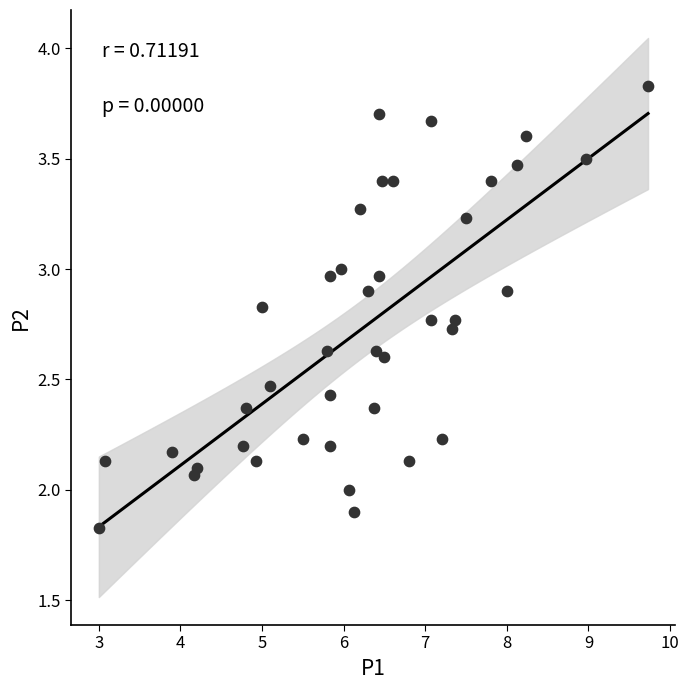

What is the range of Y values (max minus min)?

2.0